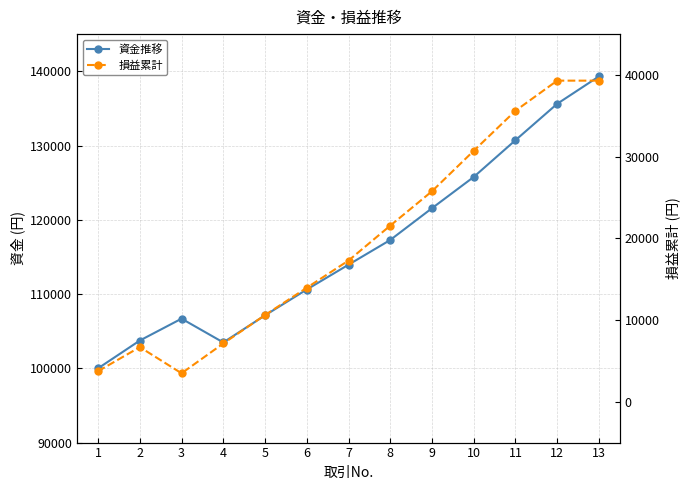

True or false: 損益累計 and 資金推移 cross at least once.

False